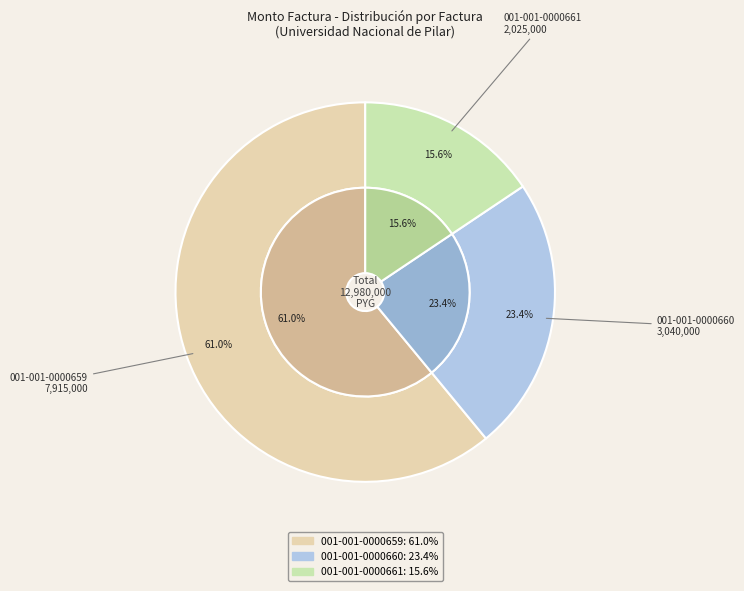

Approximately how many times larger is the value at 001-001-0000659 compared to 001-001-0000661?

3.9